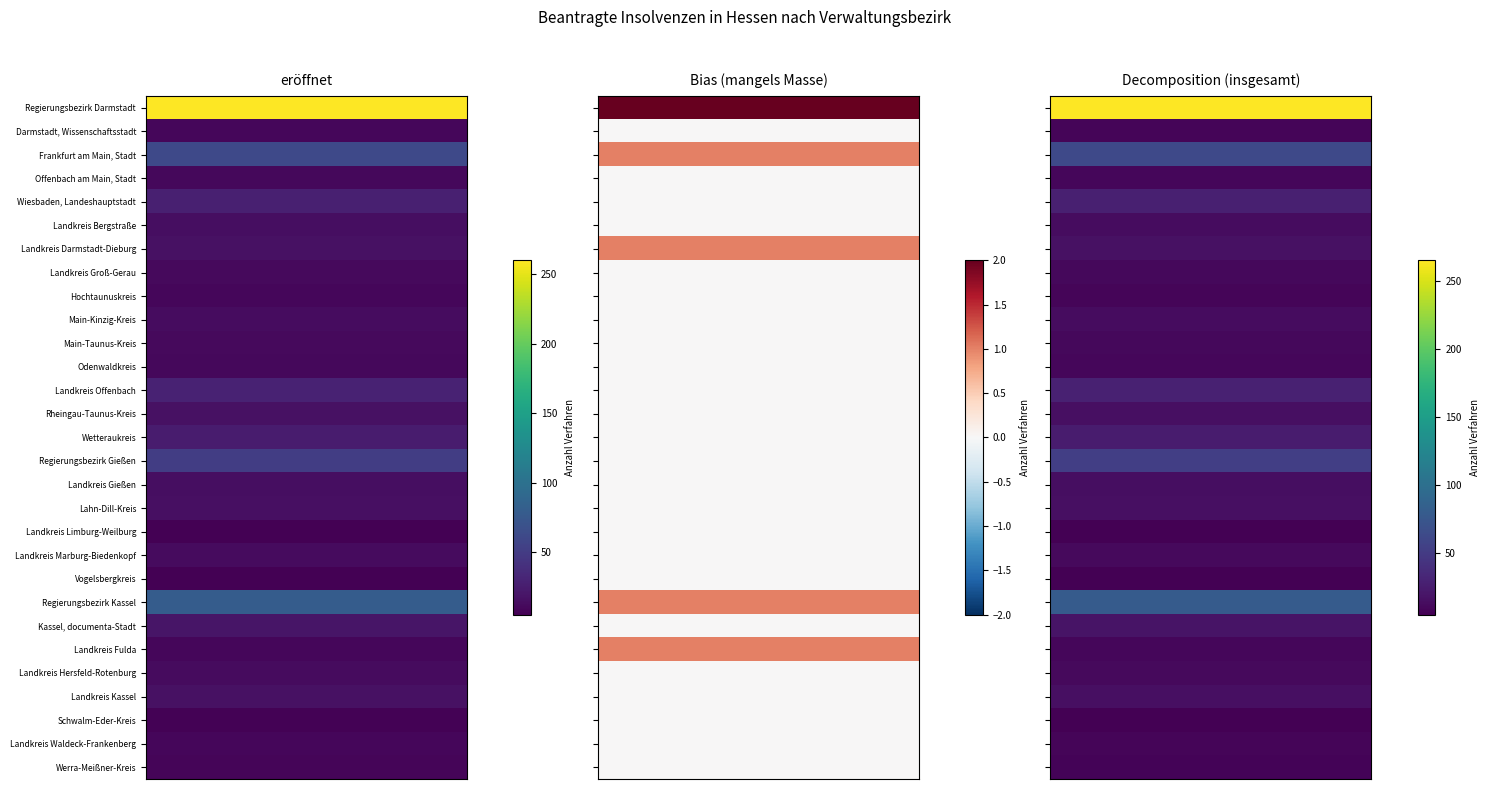

What is the difference between the maximum and minimum values in the mangels_Masse series?

2